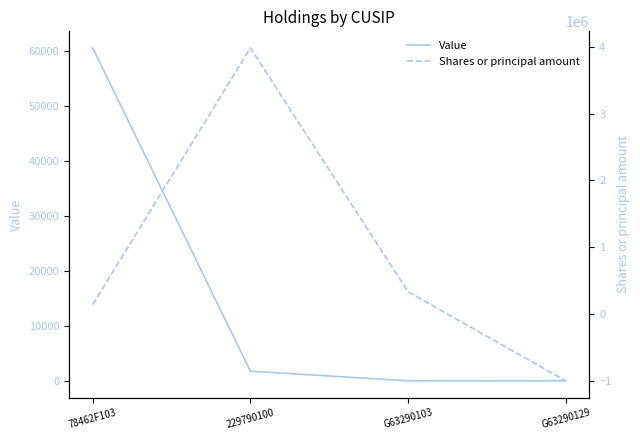

List the labels in order of Shares or principal amount value, largest first.

229790100, G63290103, 78462F103, G63290129